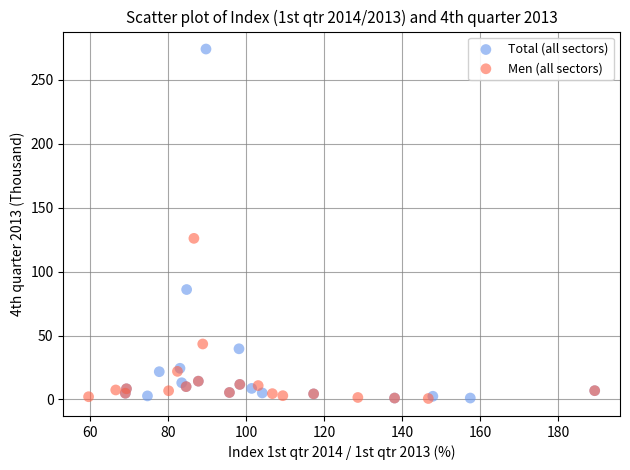

Which series reaches the maximum Y coordinate?

Total (all sectors)